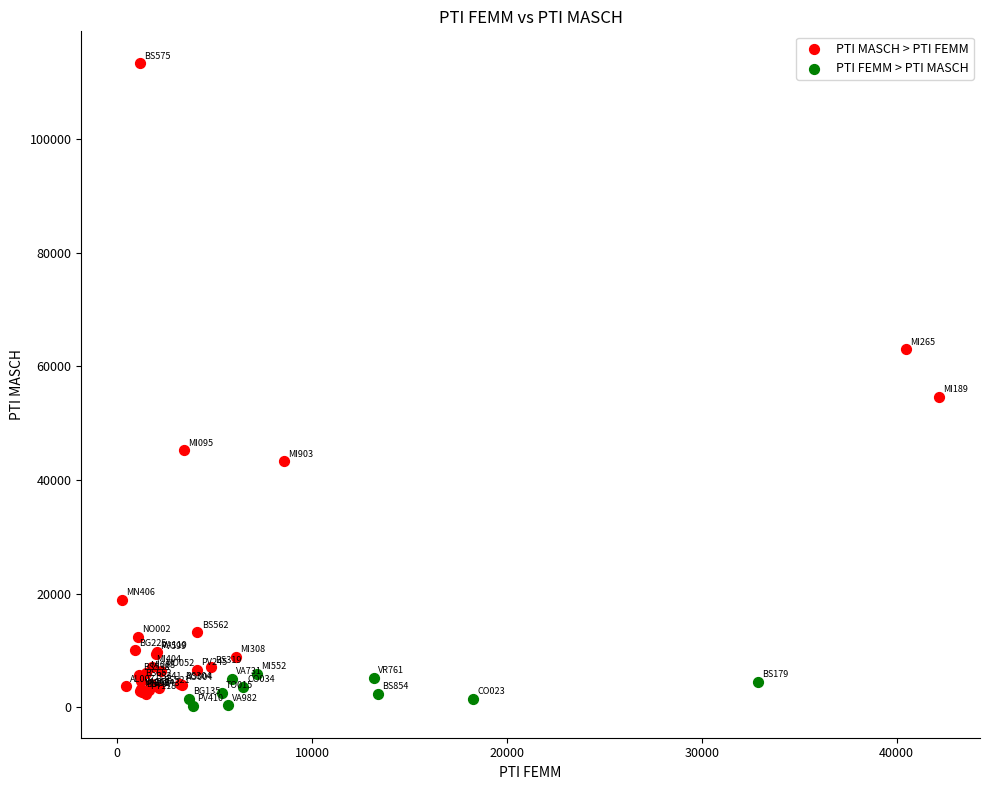

Which series contains the highest Y value?

PTI MASCH > PTI FEMM